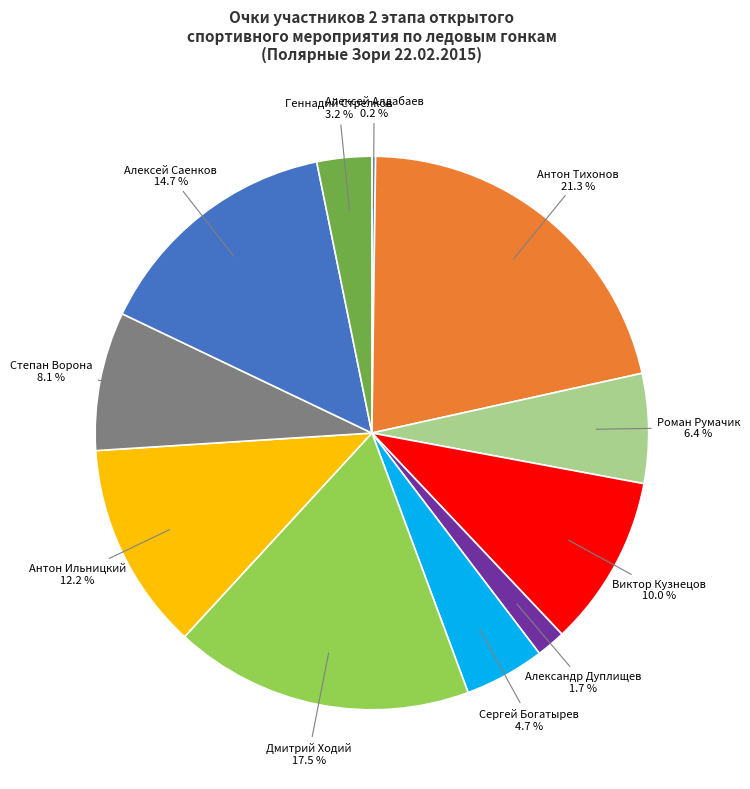

How much of the chart is everything except Сергей Богатырев?

95.3%